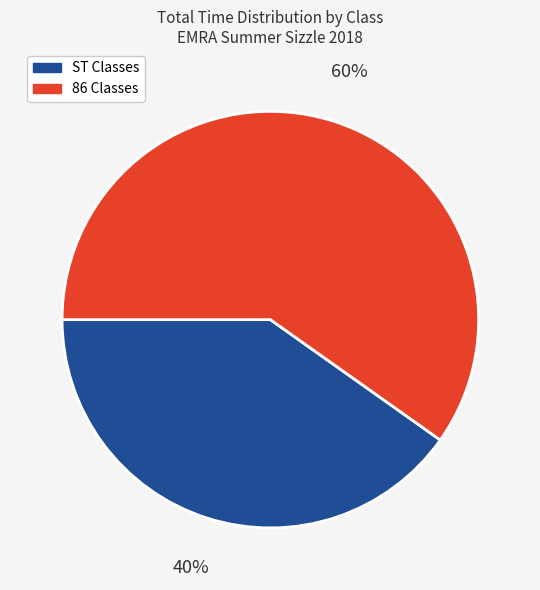

What is the smallest slice in the pie chart?

ST Classes